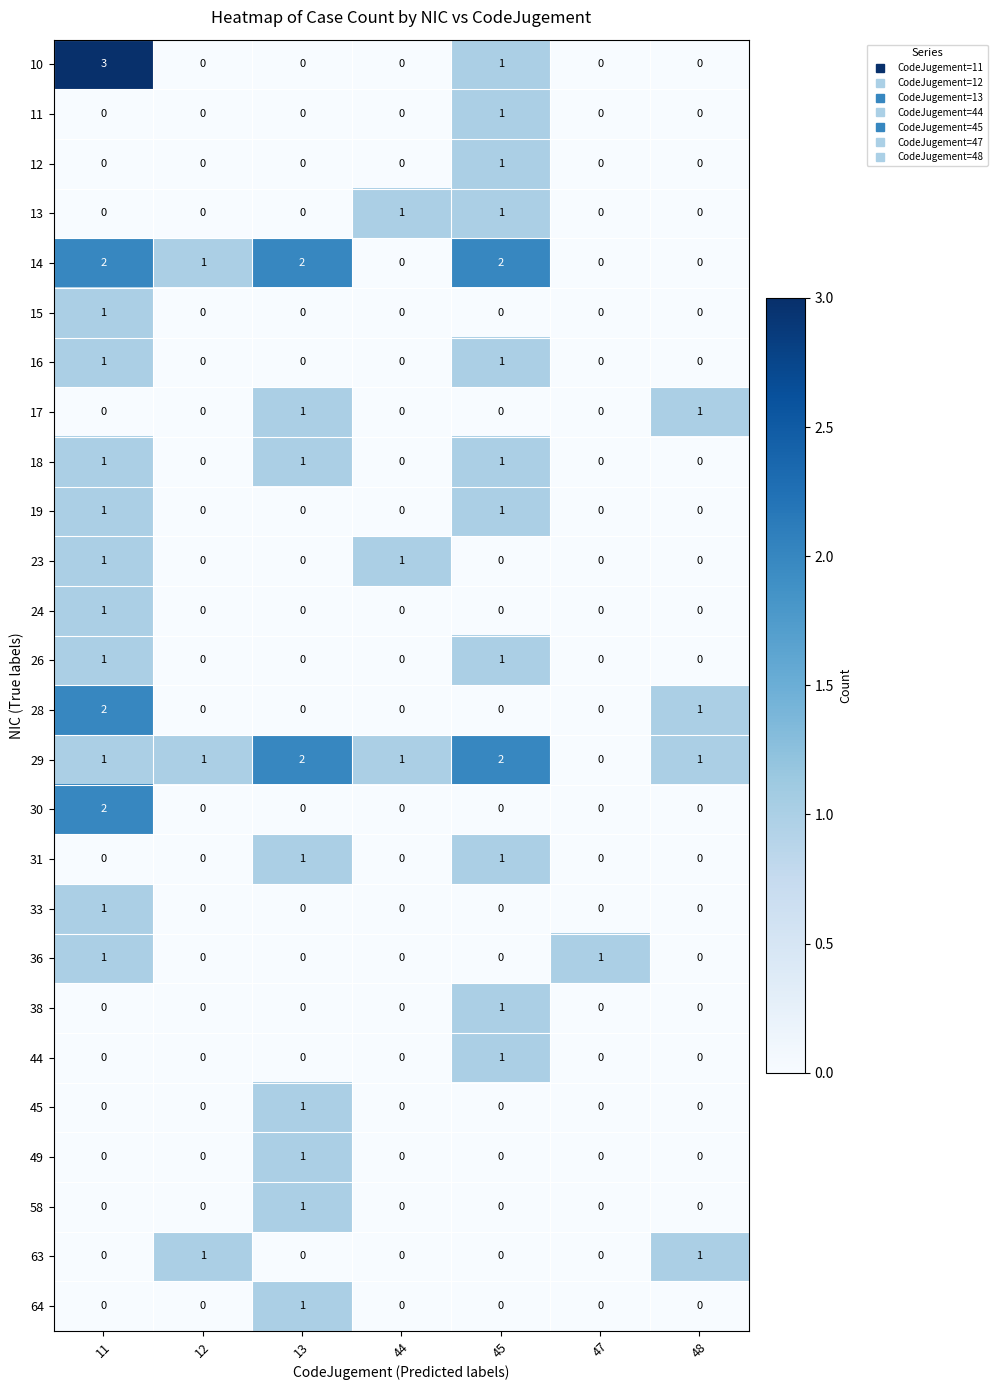

How many 14 values are between 0 and 2?

7